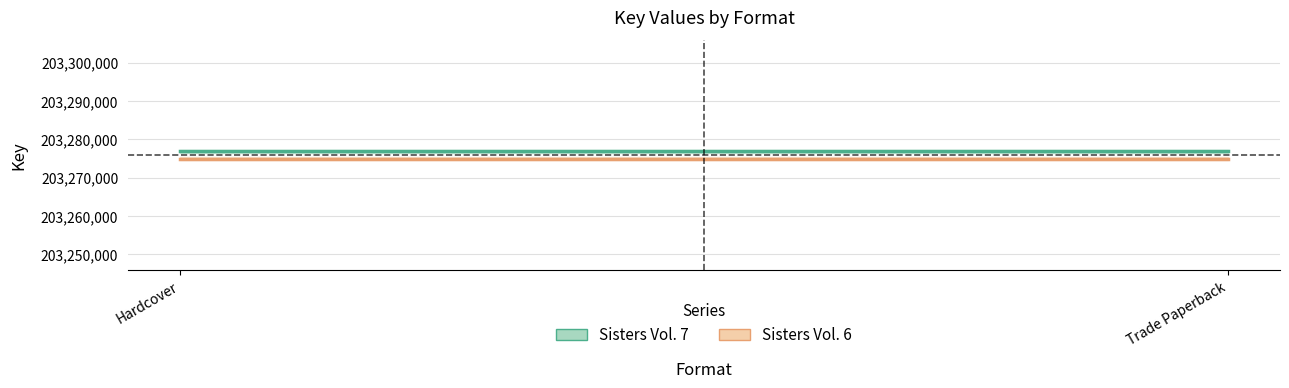

What is the lowest value of the Sisters Vol. 6 series?

203274962